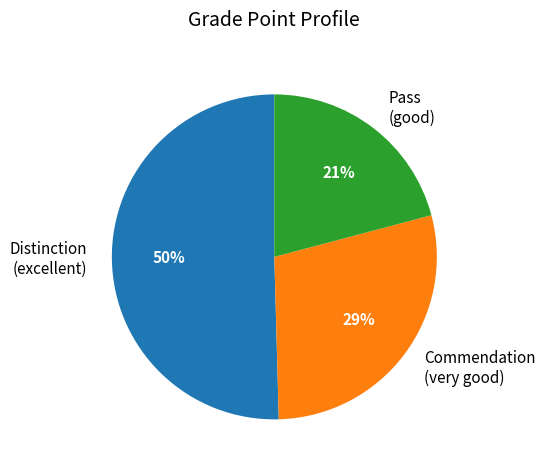

Count the number of slices in the pie.

3